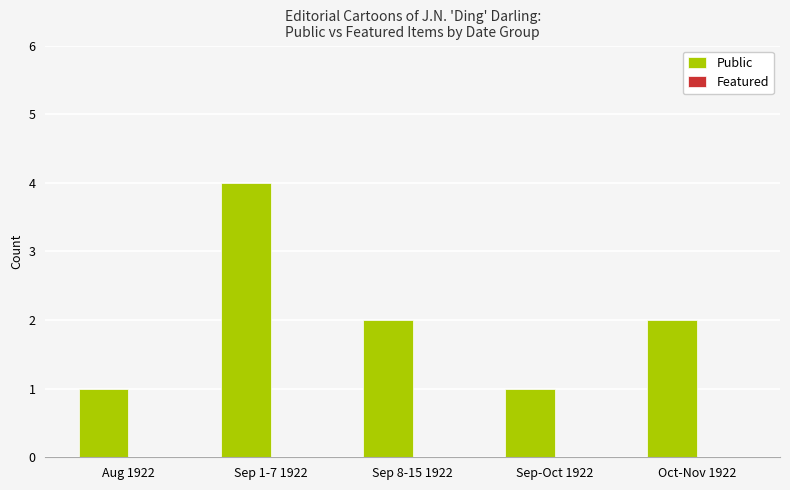

What is the difference between the maximum and minimum values?

3